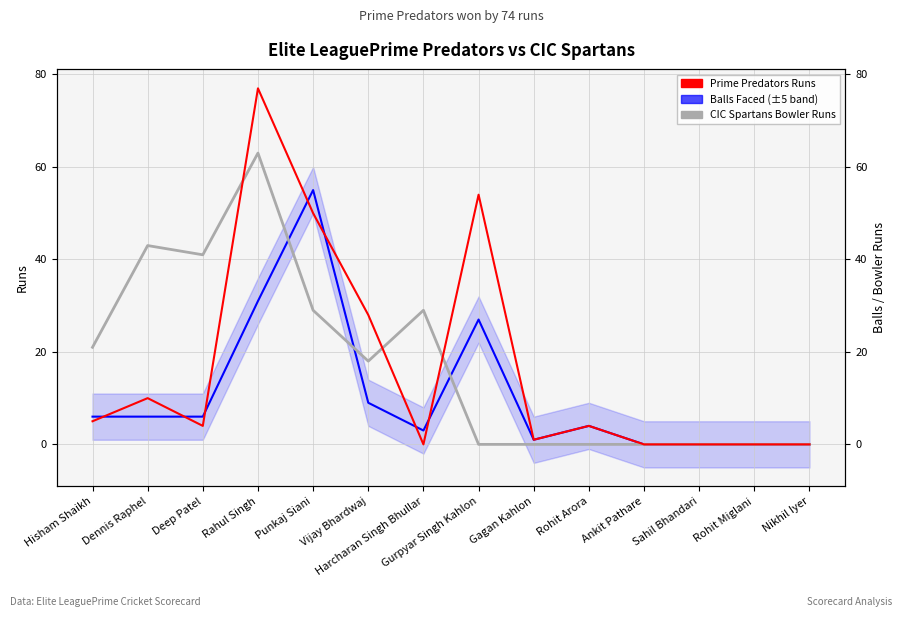

At which label does Balls Faced first exceed 6?

Rahul Singh